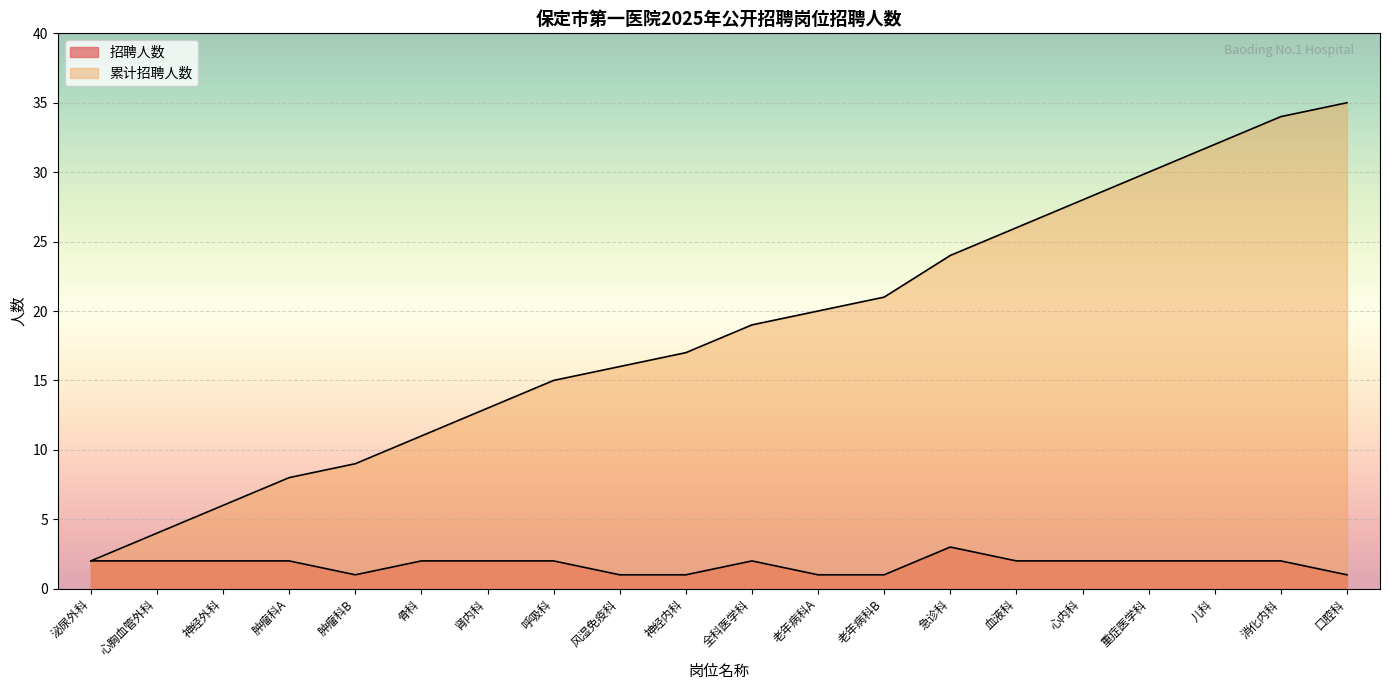

What is the minimum value shown in the chart?

1